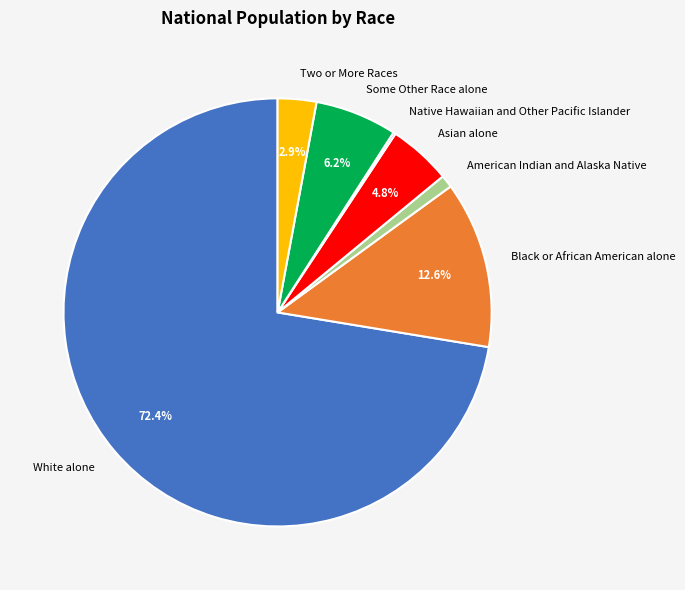

Which category has the biggest portion of the pie?

White alone